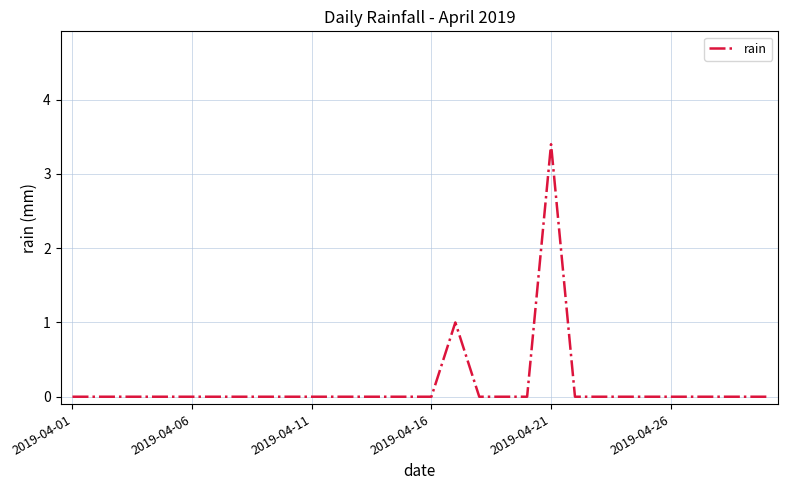

What is the difference between the maximum and minimum values?

3.4